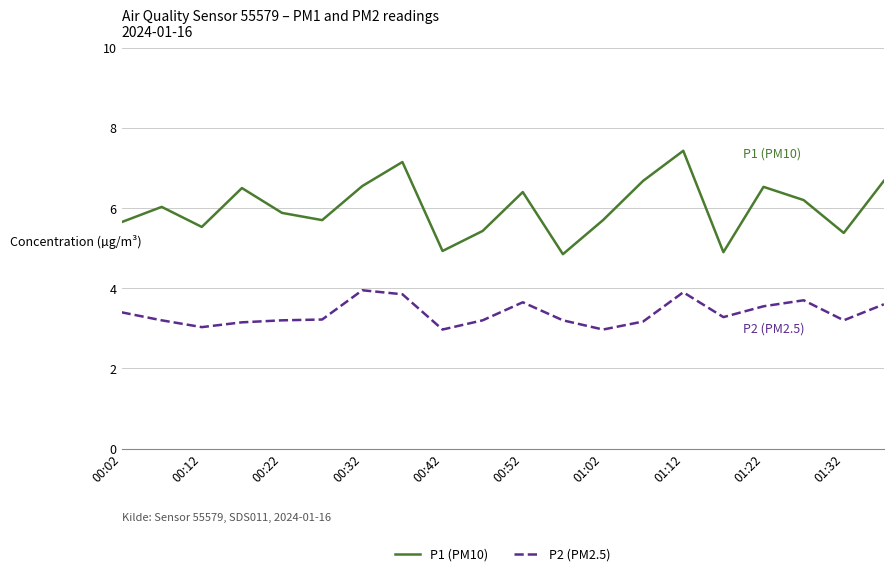

Which series has the widest spread of values?

P1 (PM10)